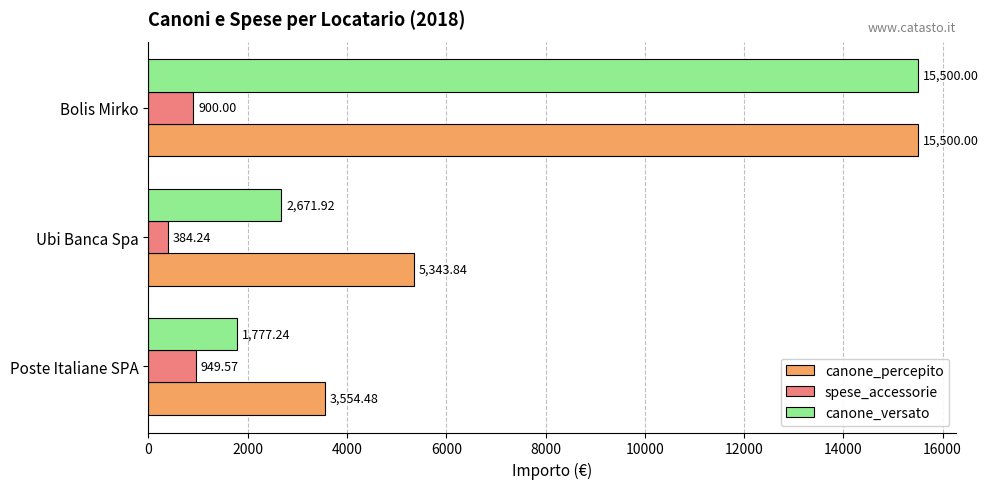

Which category has the highest value across all series?

Bolis Mirko